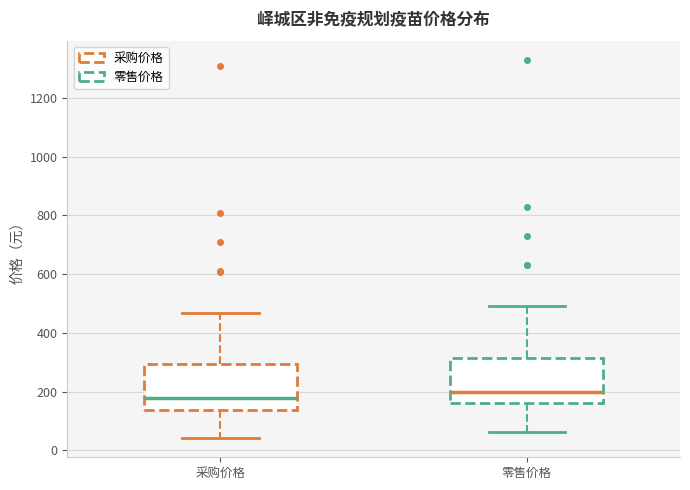

Where is the lower edge of the box for 采购价格 on the y-axis? The values are not printed on the chart, so give them approximately, as read against the axis.

140